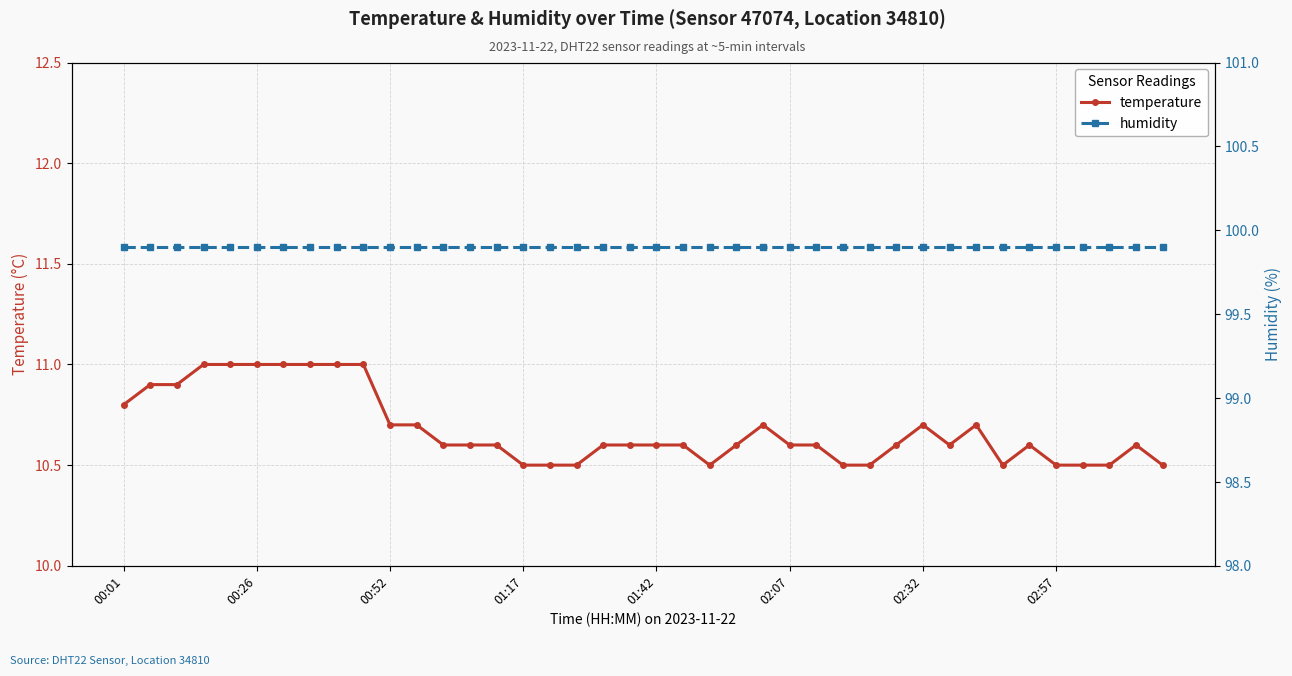

What is the maximum value for temperature?

11.0